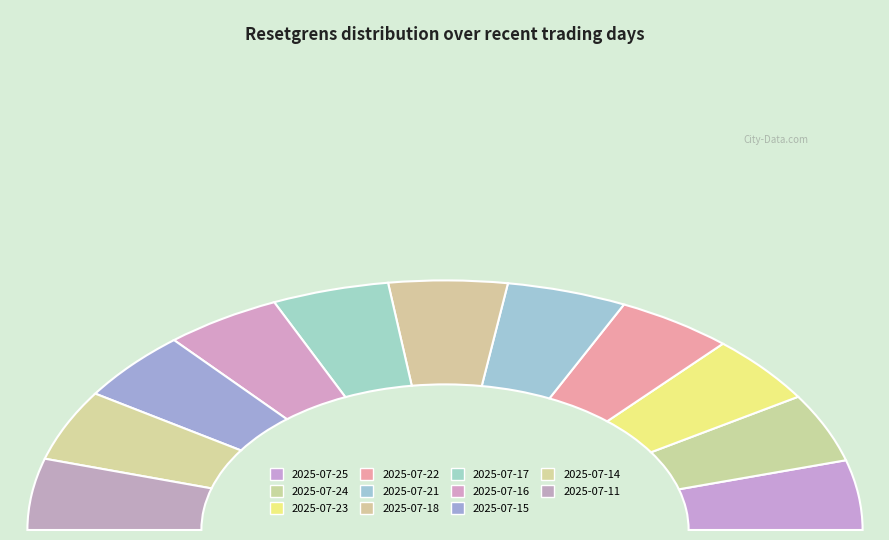

Does 2025-07-11 represent more than half of the total?

No